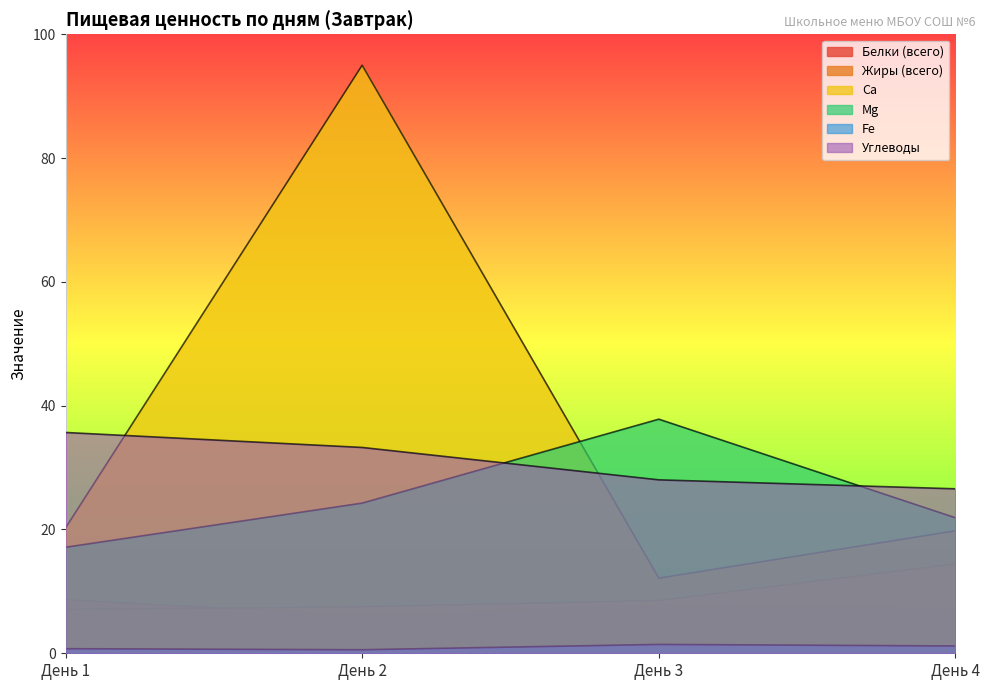

What is the difference between the maximum and minimum values in the Fe series?

0.9